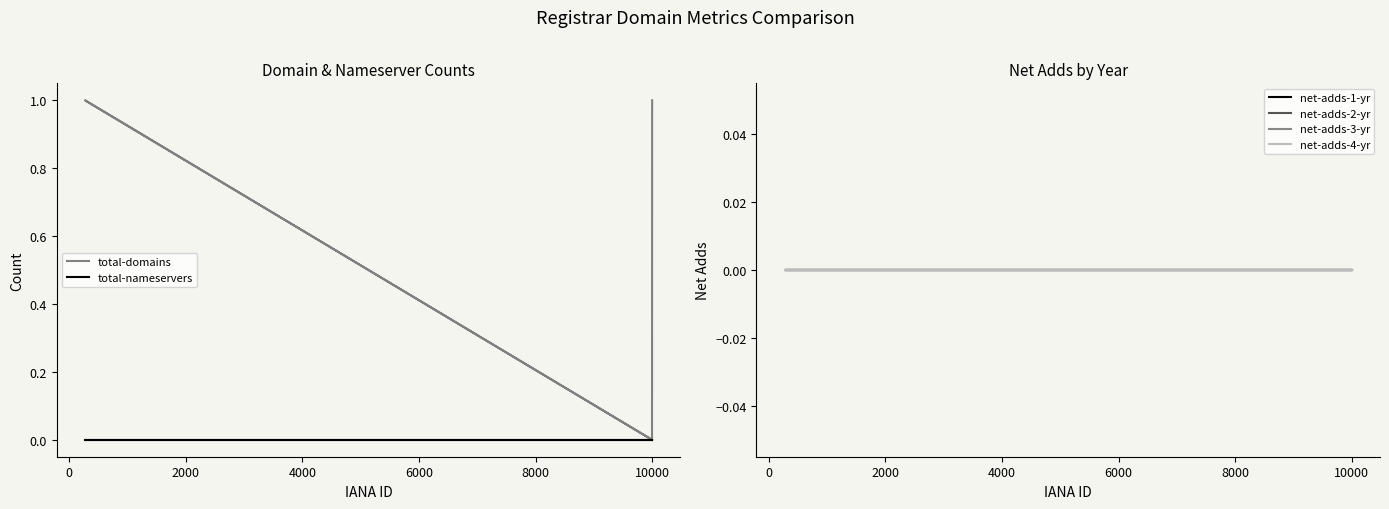

How many total-domains values are between 0 and 1?

4